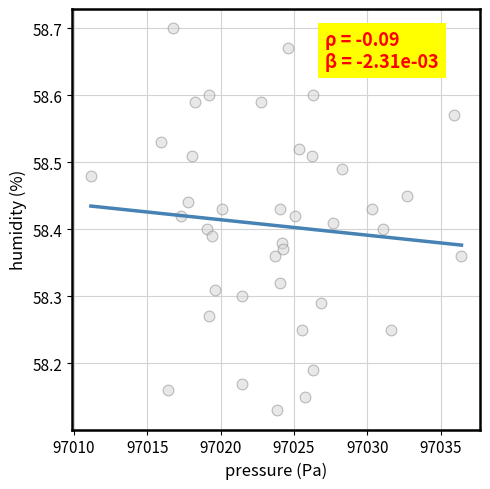

What is the range of X values (max minus min)?

25.2